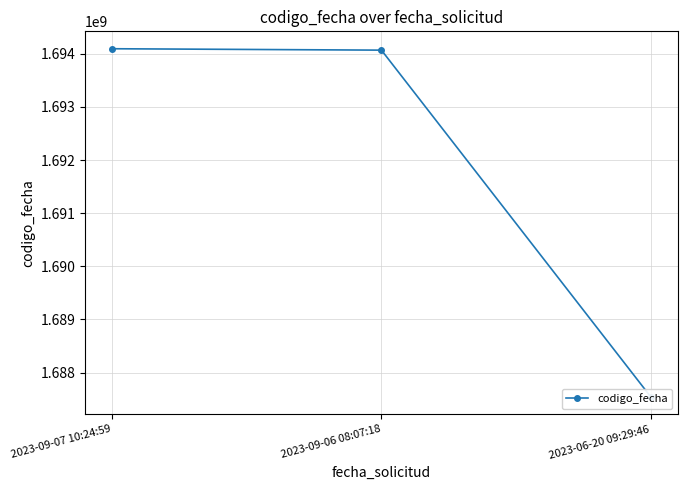

What is the label of the 3rd point from the left?

2023-06-20 09:29:46